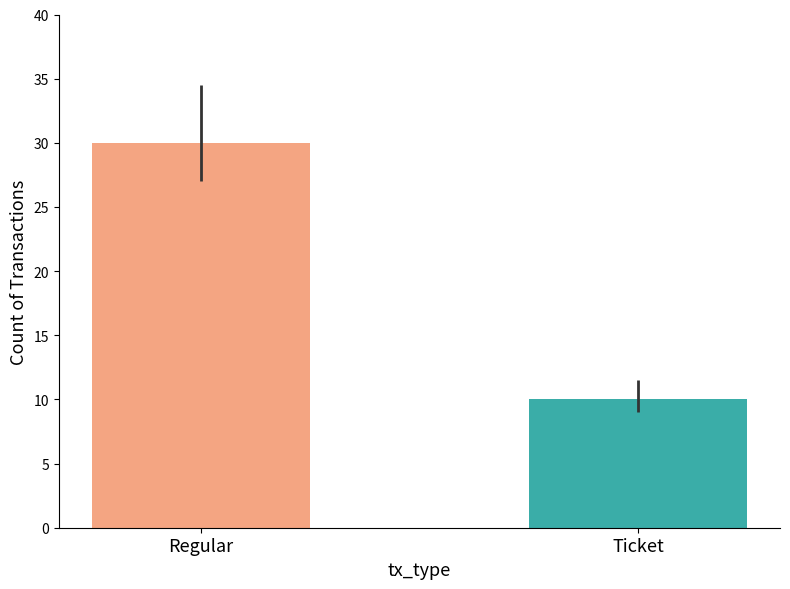

What is the maximum value shown in the chart?

30